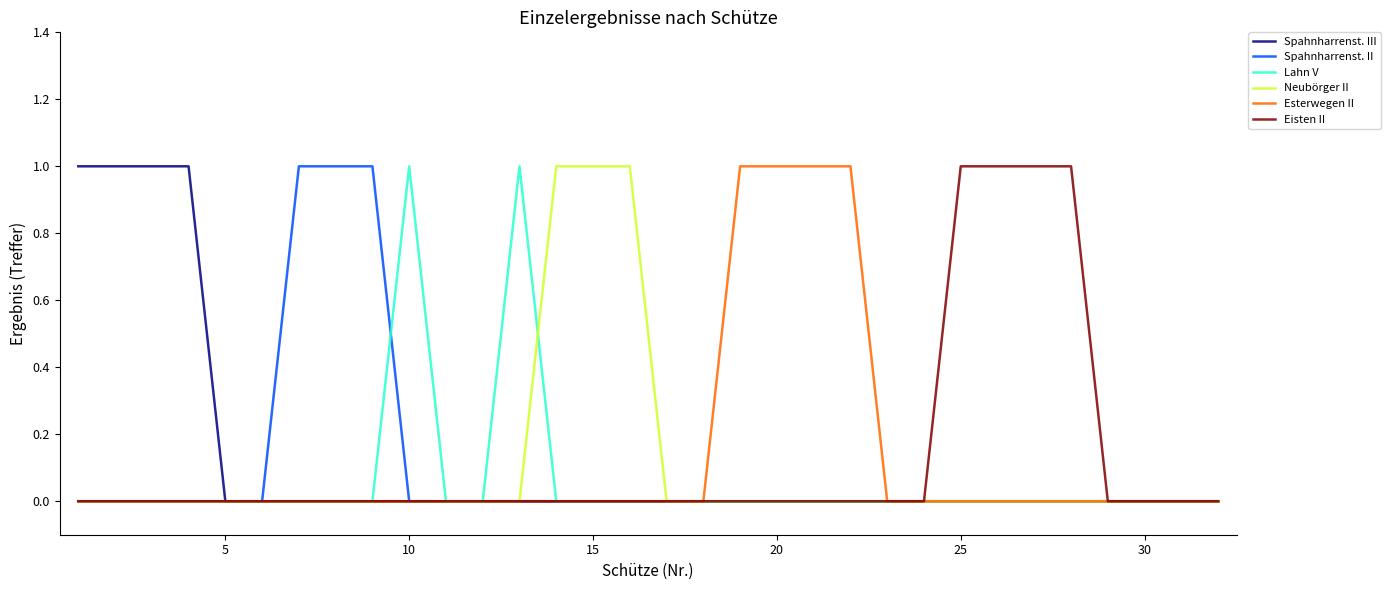

List the series in order of their peak value, highest first.

Spahnharrenst. III, Spahnharrenst. II, Lahn V, Neubörger II, Esterwegen II, Eisten II